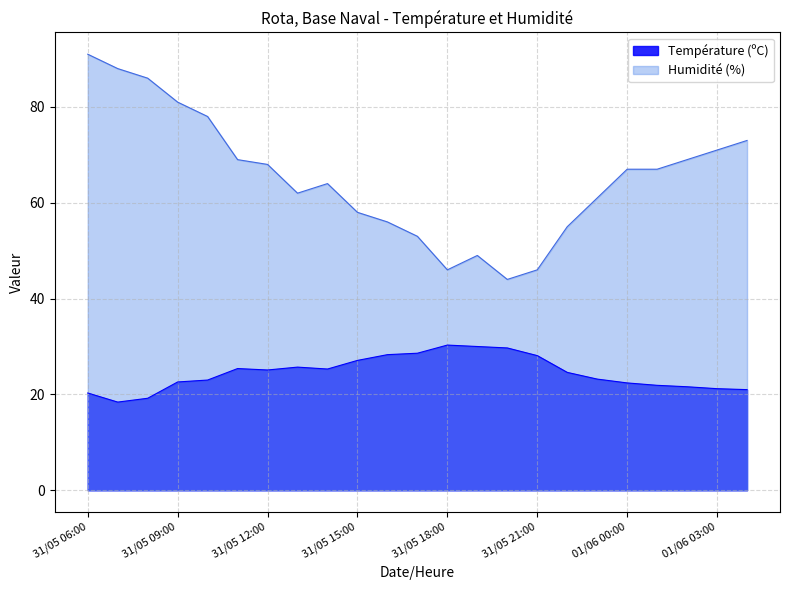

Where is Température (ºC) nearest to the value 24?

31/05 22:00